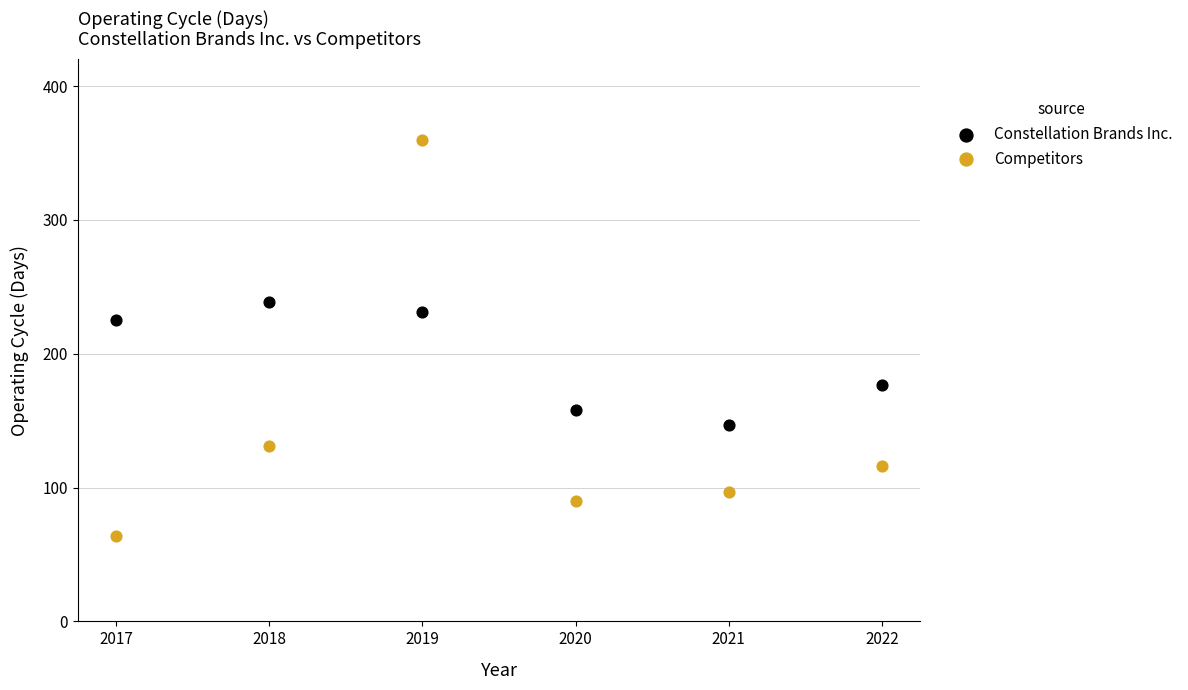

What are all the series names shown in the legend?

Constellation Brands Inc., Competitors